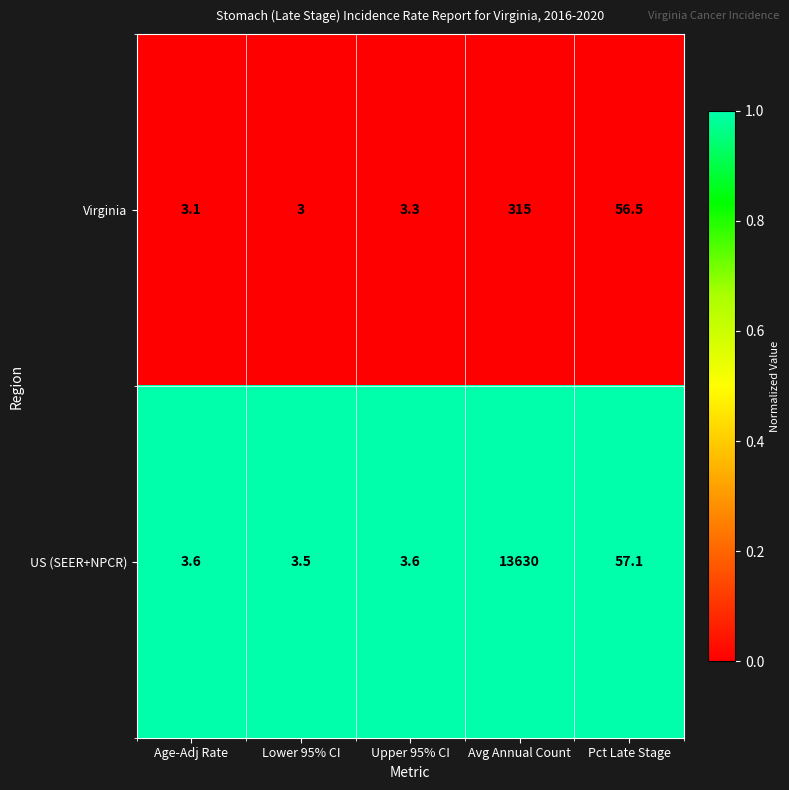

Is it true that Virginia equals 56.5 at Pct Late Stage?

True